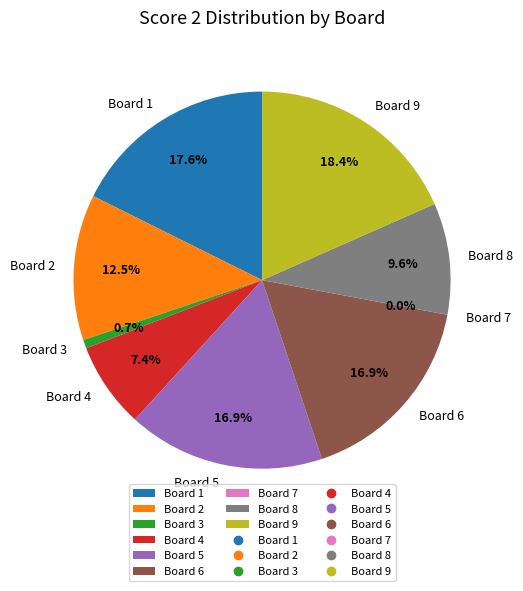

What percentage is the Board 4 slice, to the nearest percent?

7%